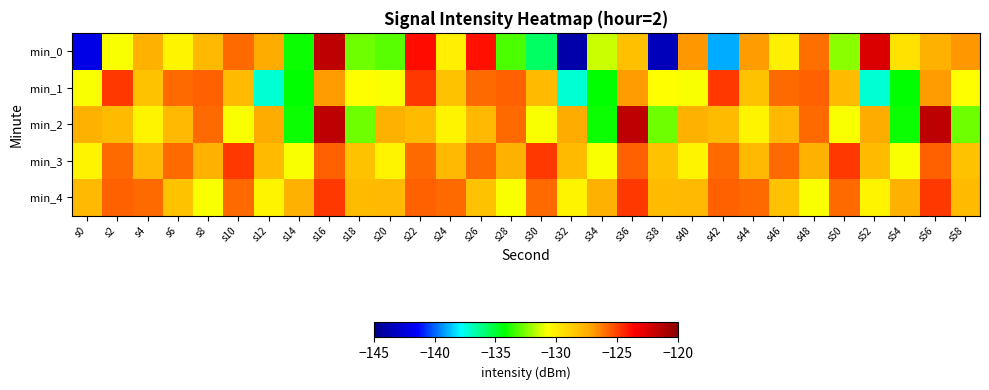

Which series has the largest range (max minus min)?

min_0